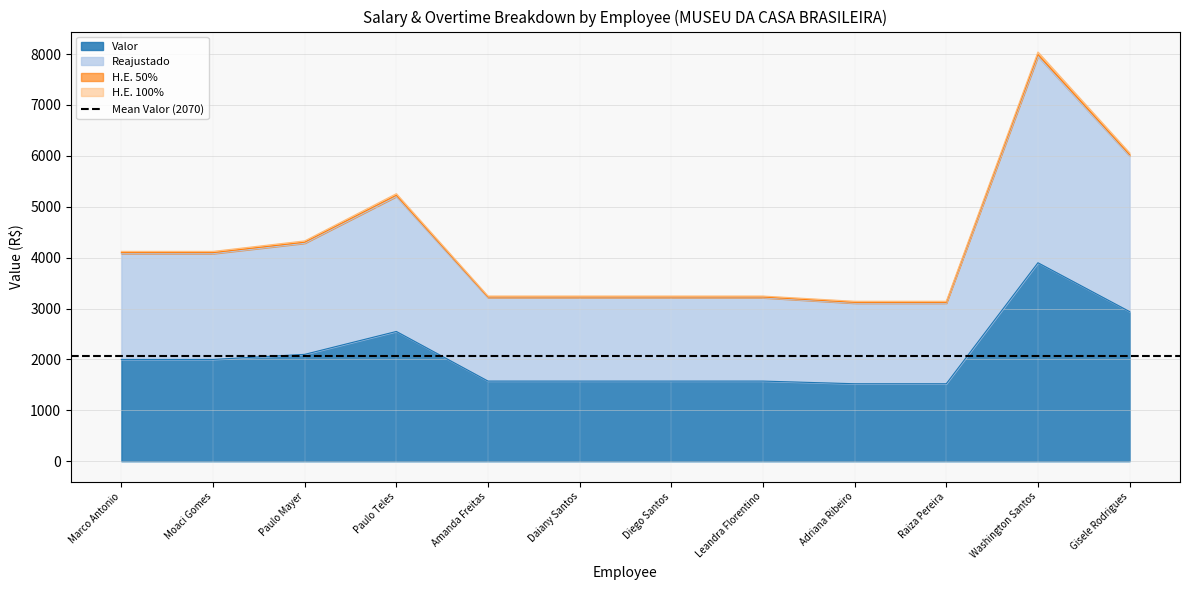

Read the Valor value at Adriana Ribeiro.

1522.6